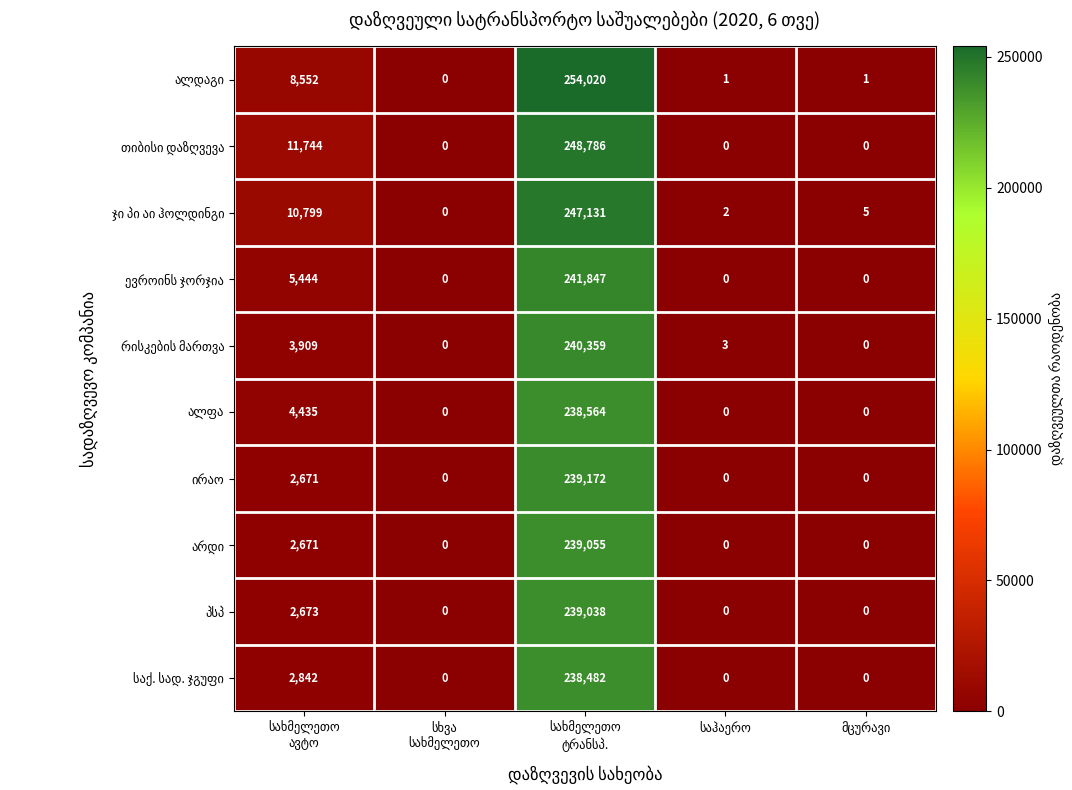

What is the greatest value displayed?

254020